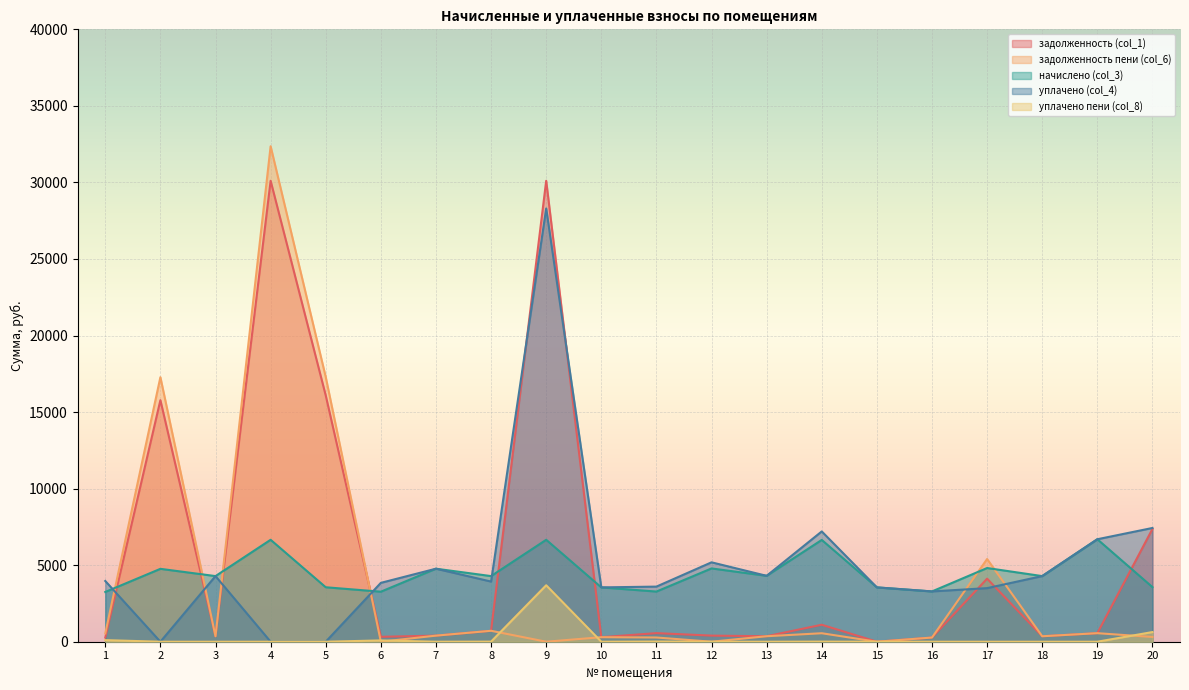

Reading left to right, list all the values displayed in this chart.

задолженность (col_1): 1=271.5	2=15777.9	3=357.2	4=30107.8	5=16086.5	6=321.1	7=397.5	8=714.4	9=30107.8	10=295.7	11=561.3	12=398.9	13=358.7	14=1108.2	15=0.0	16=273.8	17=4118.8	18=357.2	19=557.8	20=7367.1
задолженность пени (col_6): 1=541.7	2=17278.9	3=357.2	4=32364.4	5=17292.2	6=0.0	7=397.5	8=714.4	9=0.0	10=295.7	11=276.3	12=0.0	13=358.7	14=554.1	15=0.0	16=273.8	17=5400.8	18=357.2	19=557.8	20=310.9
начислено (col_3): 1=3250.1	2=4760.9	3=4286.6	4=6658.3	5=3557.5	6=3267.6	7=4769.8	8=4286.6	9=6658.3	10=3548.8	11=3276.5	12=4787.3	13=4304.2	14=6649.4	15=3548.8	16=3285.2	17=4813.7	18=4286.6	19=6693.4	20=3566.3
уплачено (col_4): 1=3966.9	2=0.0	3=4286.6	4=0.0	5=0.0	6=3844.8	7=4769.8	8=3928.6	9=28297.9	10=3548.8	11=3599.8	12=5186.2	13=4304.2	14=7203.6	15=3548.8	16=3285.2	17=3500.0	18=4286.6	19=6693.4	20=7429.8
уплачено пени (col_8): 1=103.2	2=0.0	3=0.0	4=0.0	5=0.0	6=84.4	7=0.0	8=5.7	9=3687.3	10=0.0	11=11.8	12=0.0	13=0.0	14=7.1	15=0.0	16=0.0	17=0.0	18=0.0	19=0.0	20=631.2